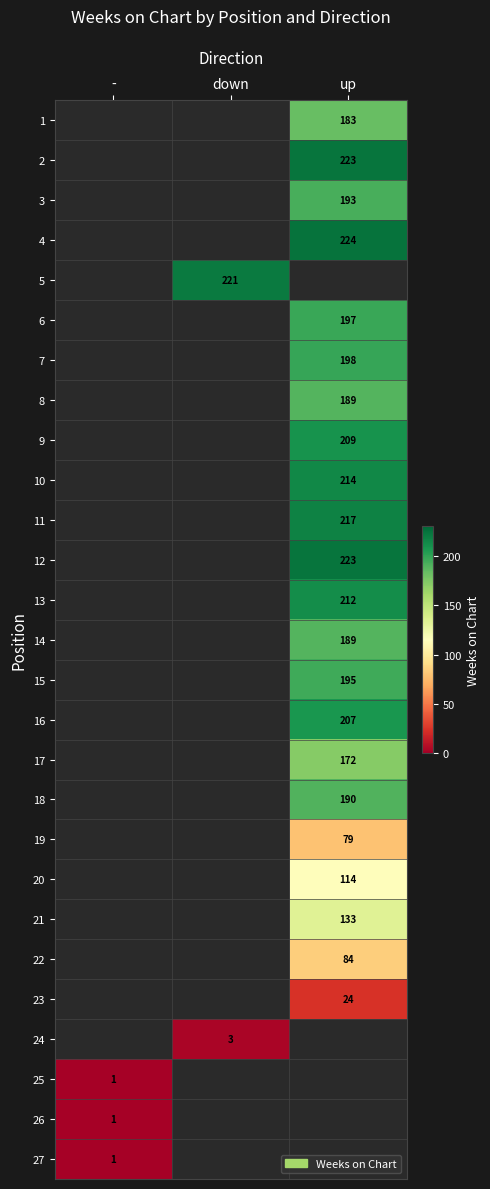

What is the smallest value displayed?

1.0